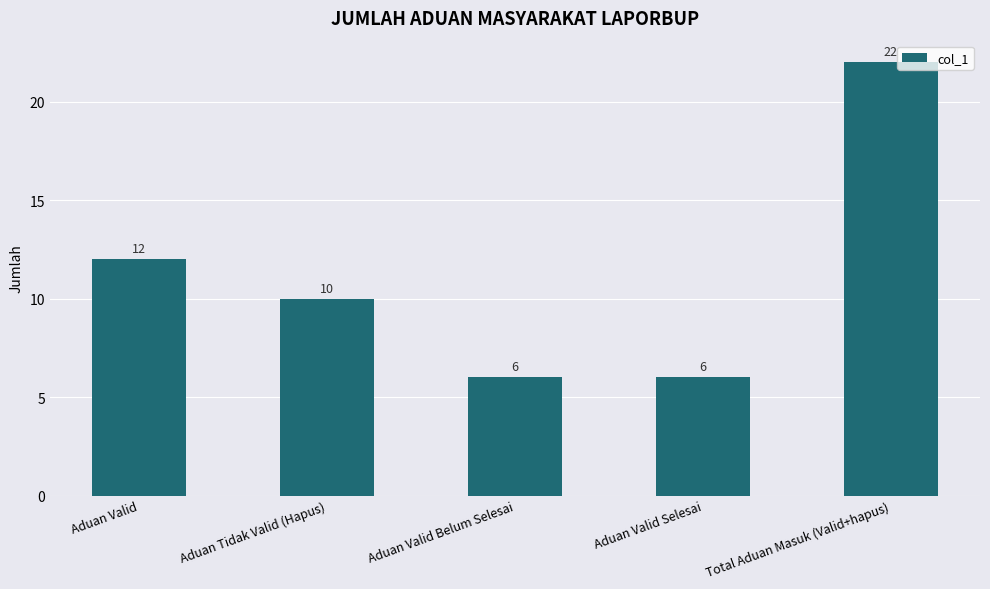

What is the sum of all values?

56